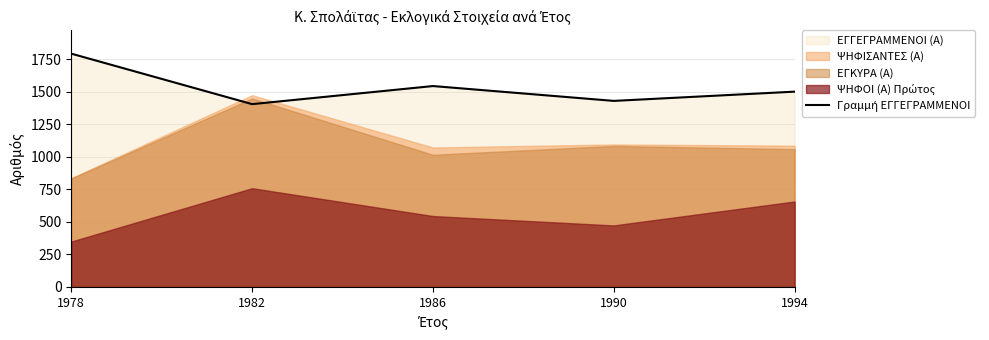

What is the difference between the second highest and second lowest values?

114